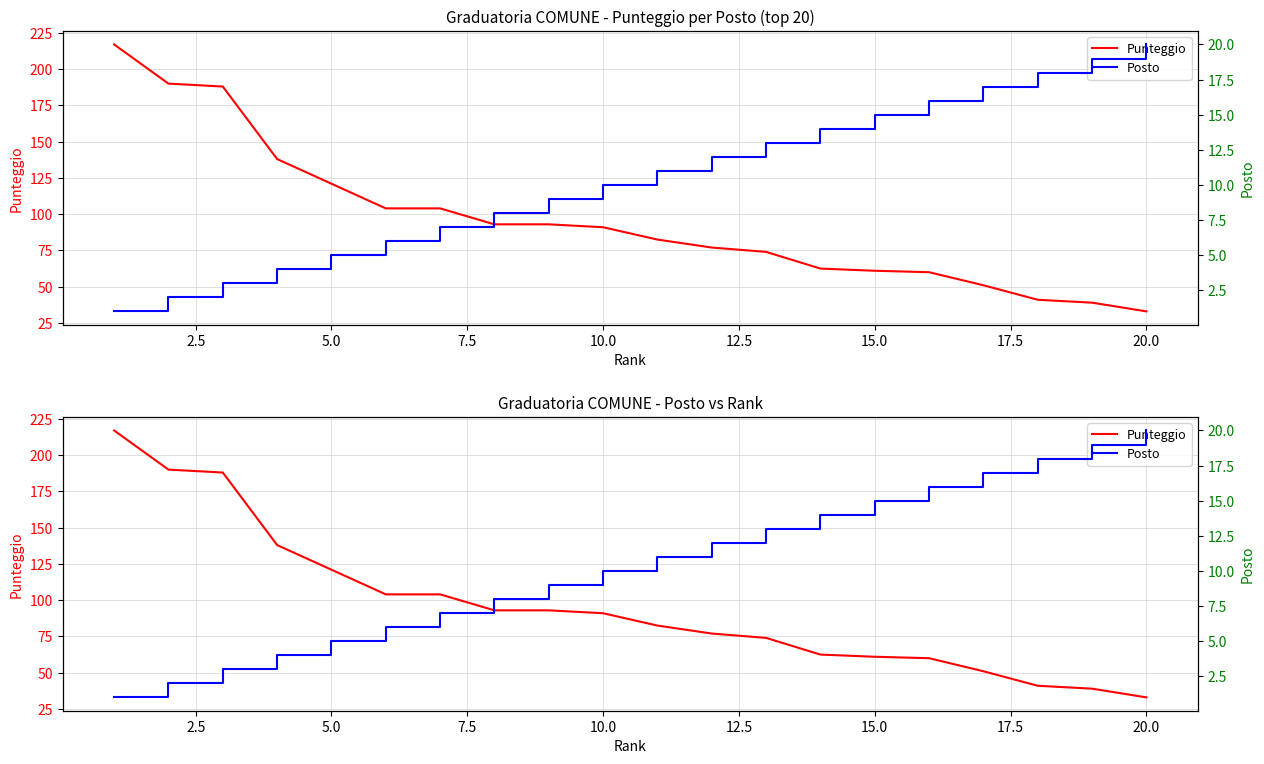

Which series has the largest total across all categories?

Punteggio